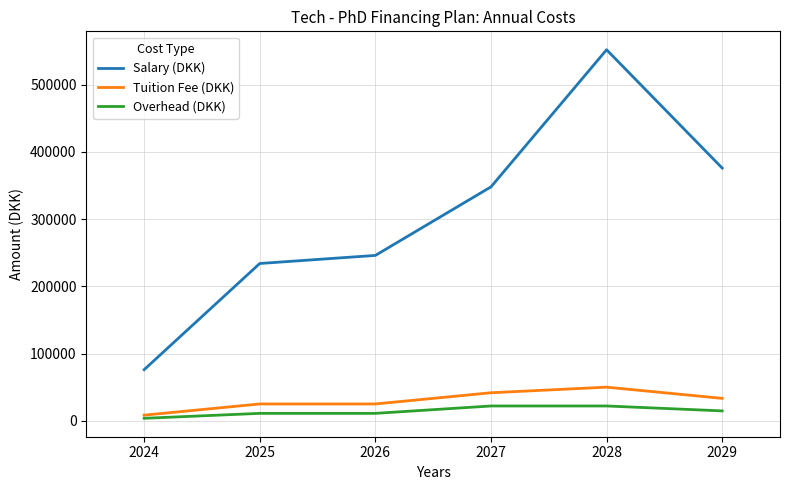

At which category is the sum across all series the highest?

2028